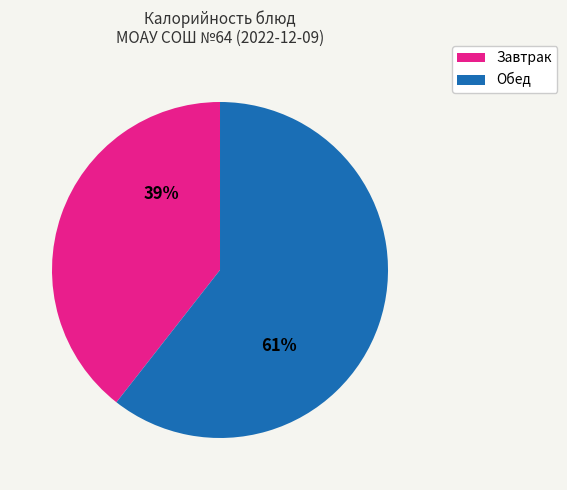

Is it true that Обед is 75% of the pie?

False